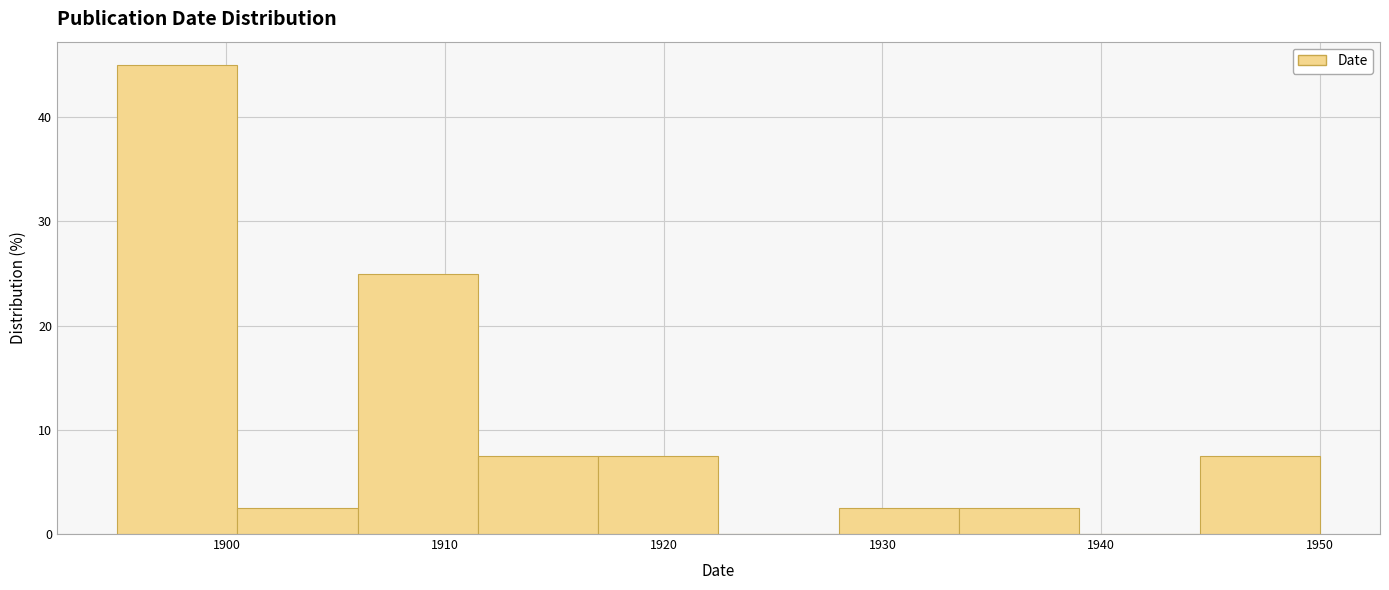

Reading left to right, list every bar in this chart as the range it spans on the x-axis followed by its height. Neither the bar edges nor the heights are printed on the chart, so give them approximately, as read against the axes.

1895.0 to 1900.5: 45
1900.5 to 1906.0: 3
1906.0 to 1911.5: 25
1911.5 to 1917.0: 8
1917.0 to 1922.5: 8
1922.5 to 1928.0: 0
1928.0 to 1933.5: 3
1933.5 to 1939.0: 3
1939.0 to 1944.5: 0
1944.5 to 1950.0: 8